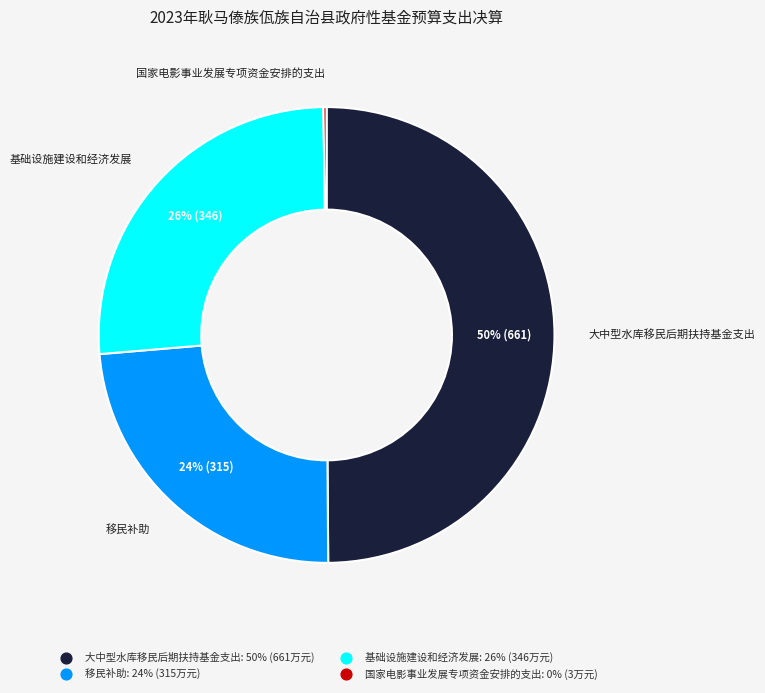

Does 基础设施建设和经济发展 represent more than half of the total?

No